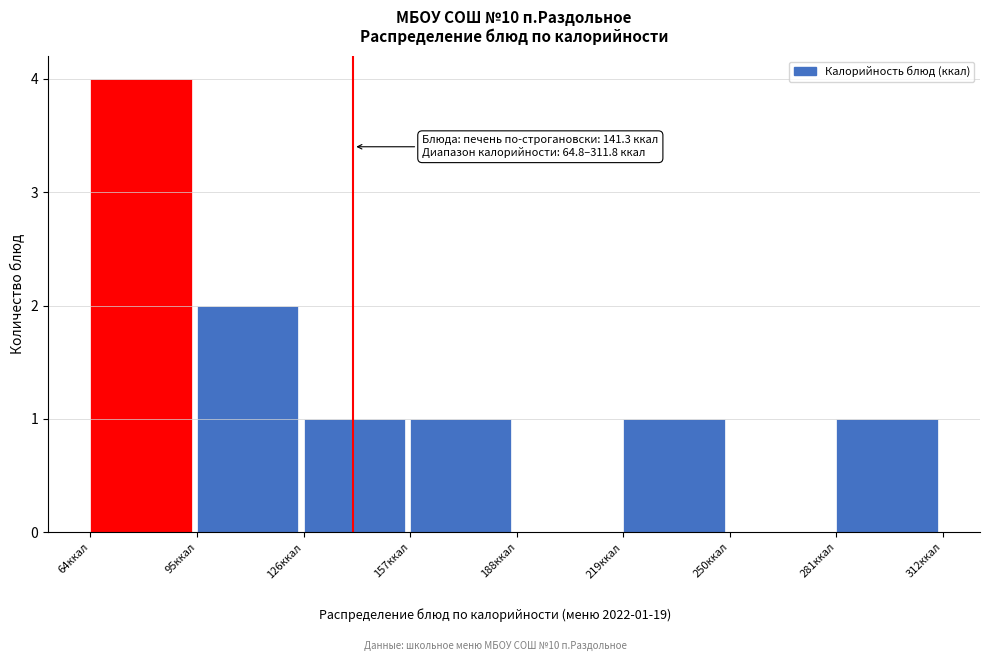

Which range on the x-axis has the tallest bar?

65 to 95